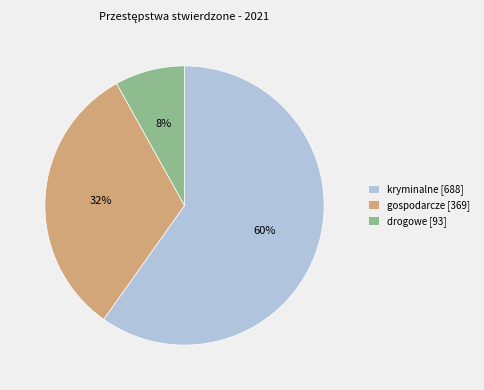

How many segments does this pie chart have?

3